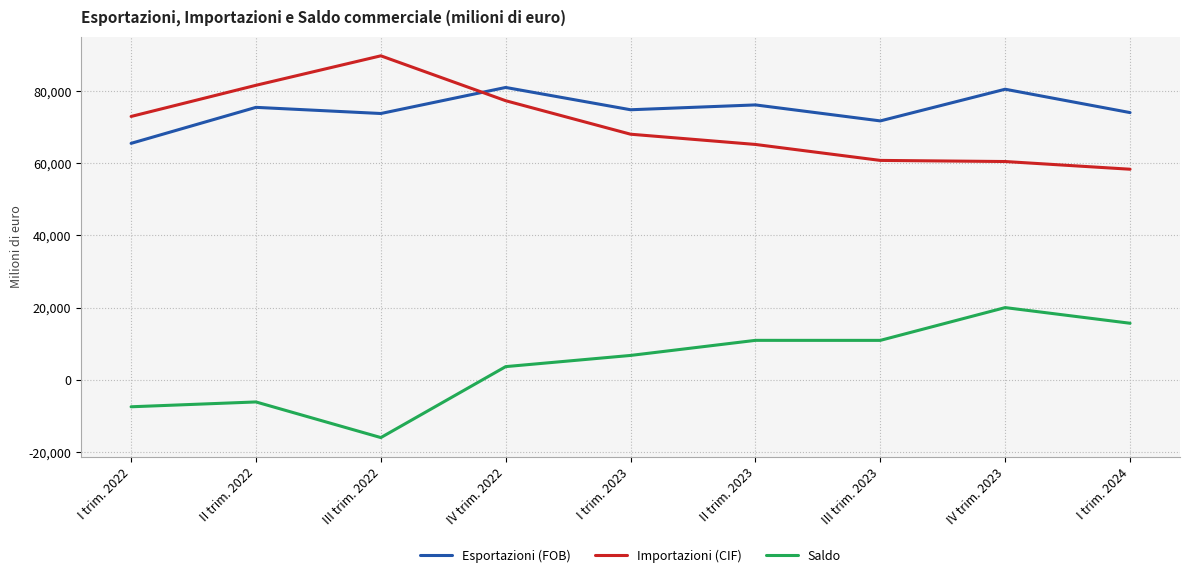

At which category does the chart reach its minimum across all series?

III trim. 2022